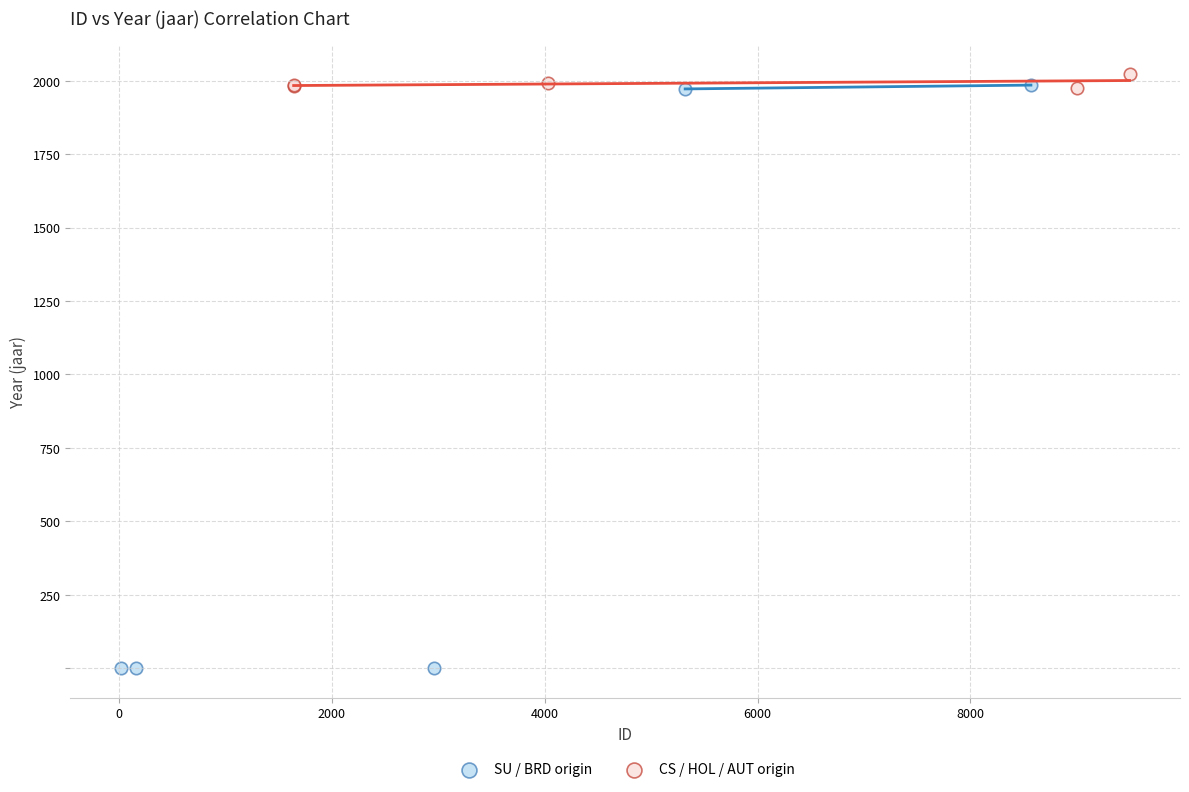

Which series contains the lowest Y value?

SU / BRD origin